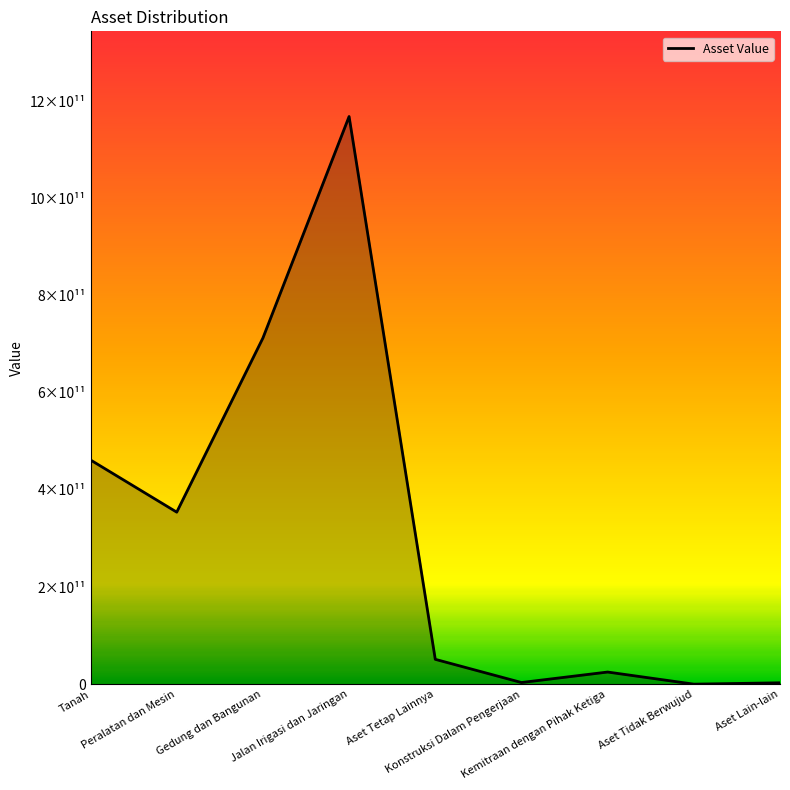

What is the average value?

309067650116.5